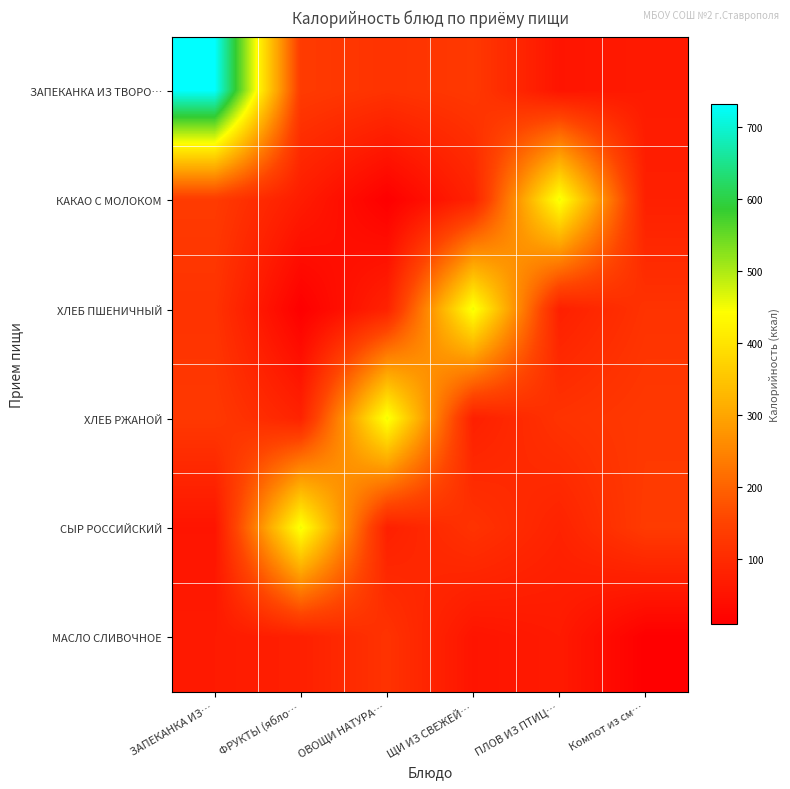

Reading right to left, extract all data points from this chart.

ЗАПЕКАНКА ИЗ ТВОРО…: Компот из см…=66.0	ПЛОВ ИЗ ПТИЦ…=54.0	ЩИ ИЗ СВЕЖЕЙ…=129.0	ОВОЩИ НАТУРА…=116.9	ФРУКТЫ (ябло…=134.0	ЗАПЕКАНКА ИЗ…=732.0
КАКАО С МОЛОКОМ: Компот из см…=77.4	ПЛОВ ИЗ ПТИЦ…=454.0	ЩИ ИЗ СВЕЖЕЙ…=83.2	ОВОЩИ НАТУРА…=9.6	ФРУКТЫ (ябло…=69.5	ЗАПЕКАНКА ИЗ…=134.0
ХЛЕБ ПШЕНИЧНЫЙ: Компот из см…=116.9	ПЛОВ ИЗ ПТИЦ…=77.4	ЩИ ИЗ СВЕЖЕЙ…=454.0	ОВОЩИ НАТУРА…=83.2	ФРУКТЫ (ябло…=9.6	ЗАПЕКАНКА ИЗ…=116.9
ХЛЕБ РЖАНОЙ: Компот из см…=129.0	ПЛОВ ИЗ ПТИЦ…=116.9	ЩИ ИЗ СВЕЖЕЙ…=77.4	ОВОЩИ НАТУРА…=454.0	ФРУКТЫ (ябло…=83.2	ЗАПЕКАНКА ИЗ…=129.0
СЫР РОССИЙСКИЙ: Компот из см…=134.0	ПЛОВ ИЗ ПТИЦ…=83.2	ЩИ ИЗ СВЕЖЕЙ…=116.9	ОВОЩИ НАТУРА…=77.4	ФРУКТЫ (ябло…=454.0	ЗАПЕКАНКА ИЗ…=54.0
МАСЛО СЛИВОЧНОЕ: Компот из см…=9.6	ПЛОВ ИЗ ПТИЦ…=66.0	ЩИ ИЗ СВЕЖЕЙ…=54.0	ОВОЩИ НАТУРА…=116.9	ФРУКТЫ (ябло…=77.4	ЗАПЕКАНКА ИЗ…=66.0